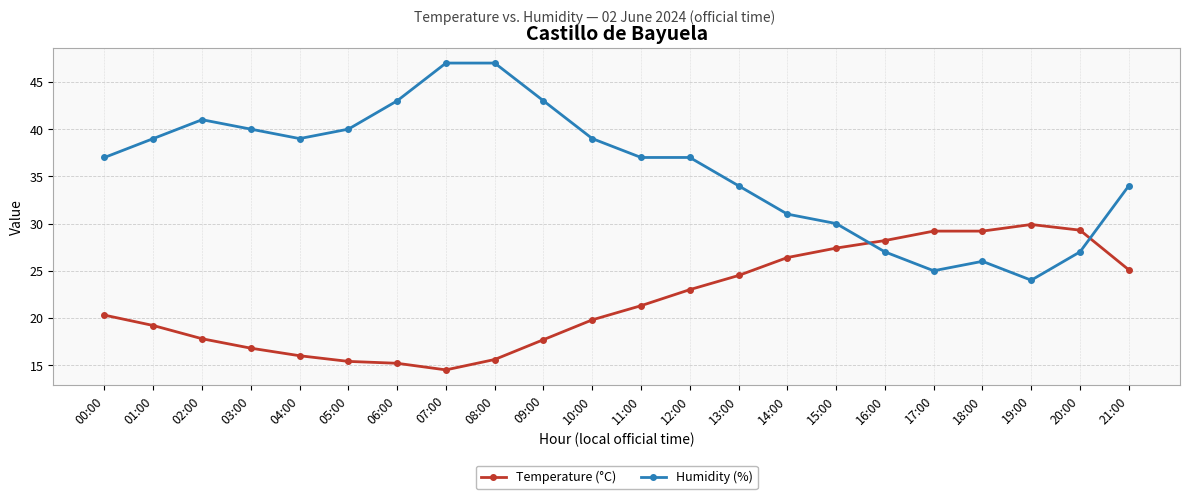

What are all the series names shown in the legend?

Temperature (°C), Humidity (%)